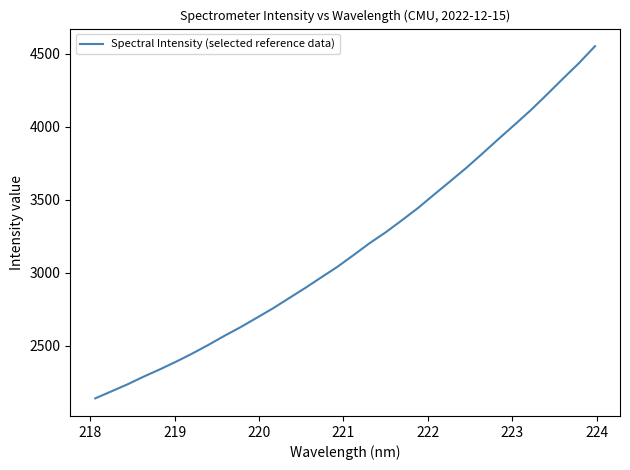

Does the chart have visible grid lines?

No